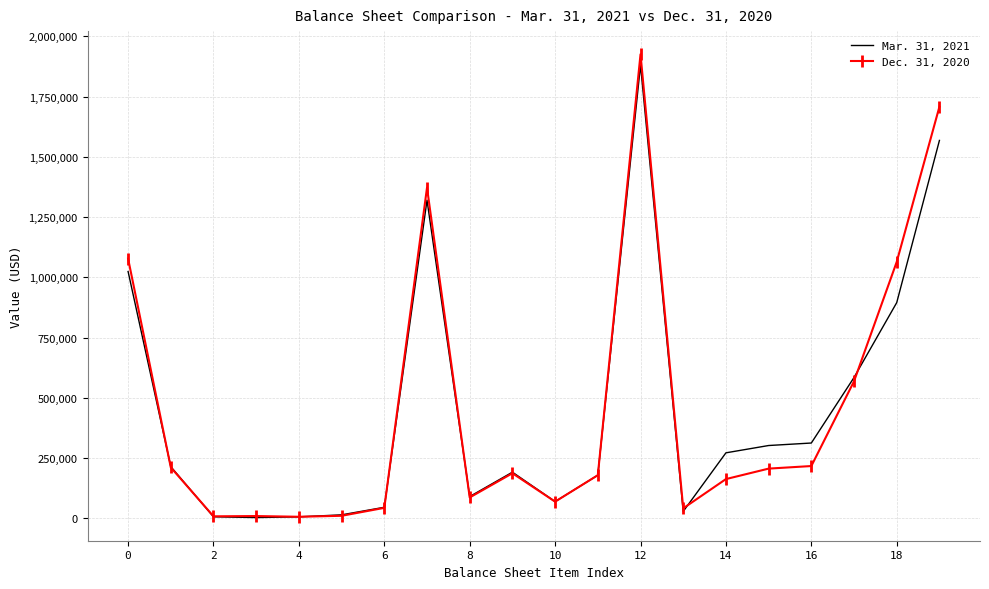

What is the maximum value shown in the chart?

1925682